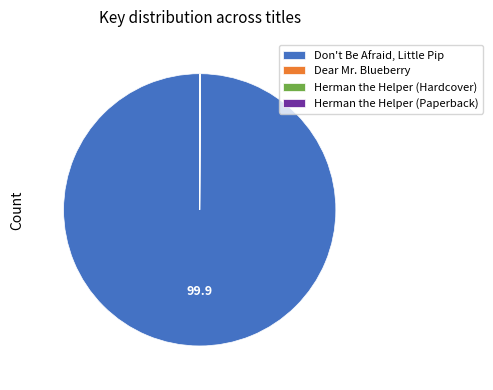

Is it true that Don't Be Afraid, Little Pip is 100% of the pie?

True